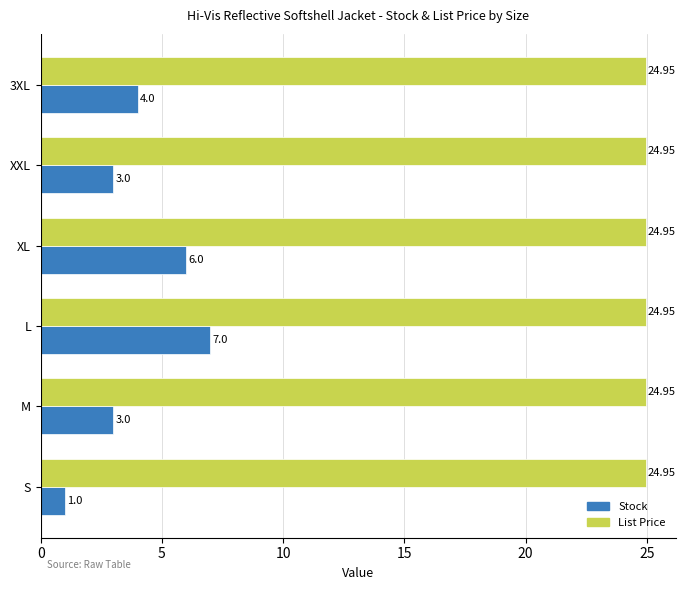

Which series has the largest total across all categories?

List Price